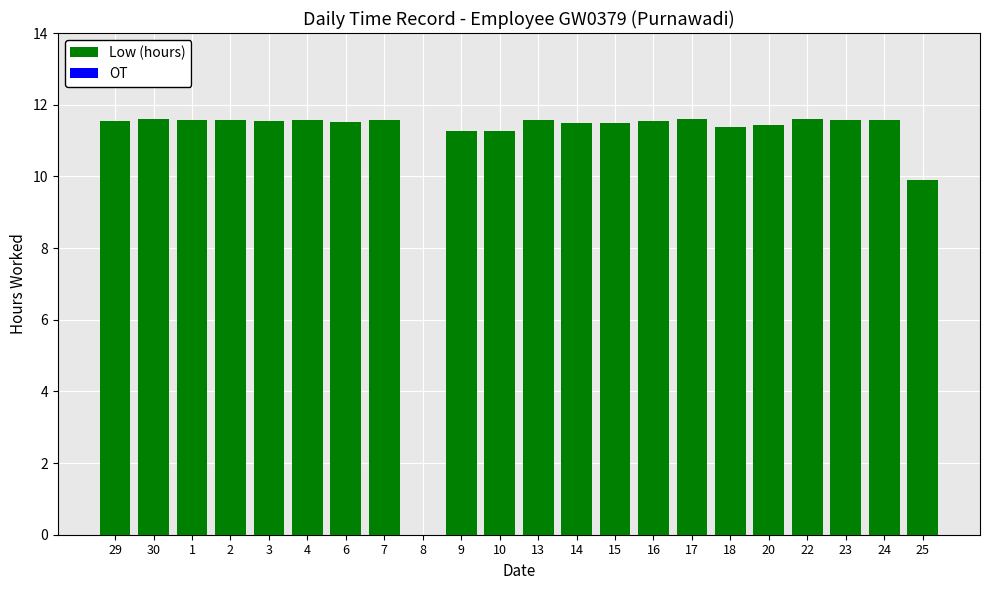

Approximately how many times larger is the value at 14 compared to 24?

1.0